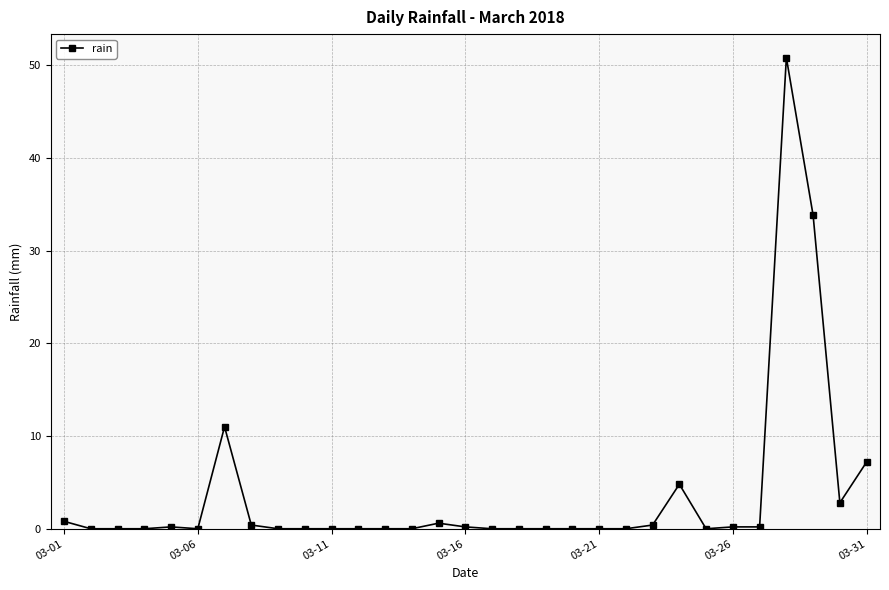

True or false: the data has more than 2 interior local peaks.

True